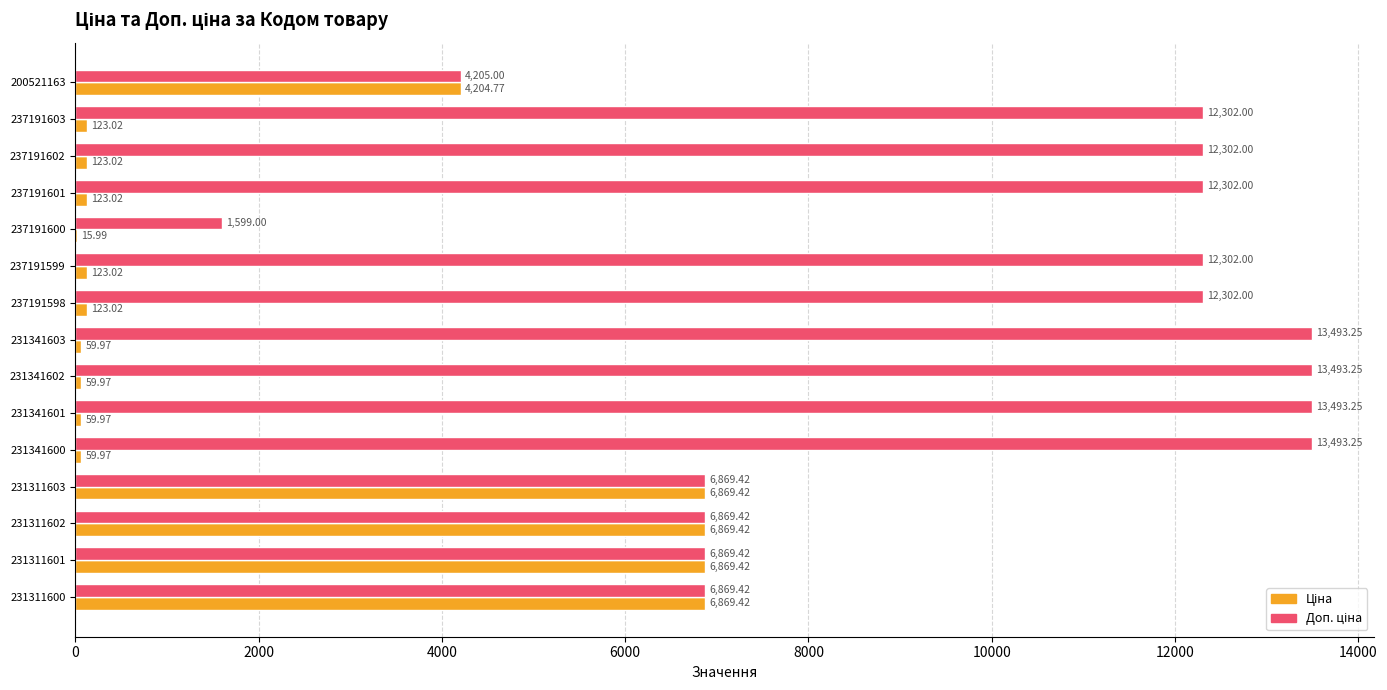

What is the total value across all series at 237191600?

1615.0